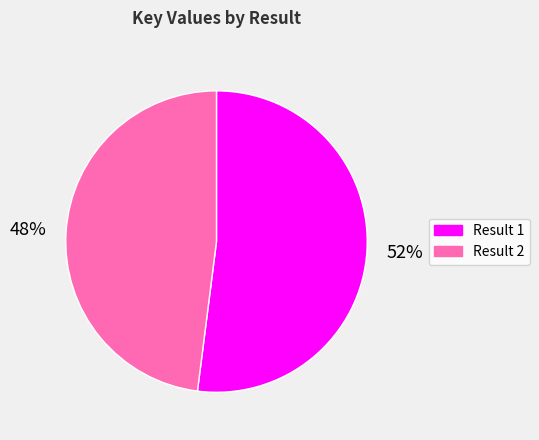

Is there a majority slice in this chart?

Yes